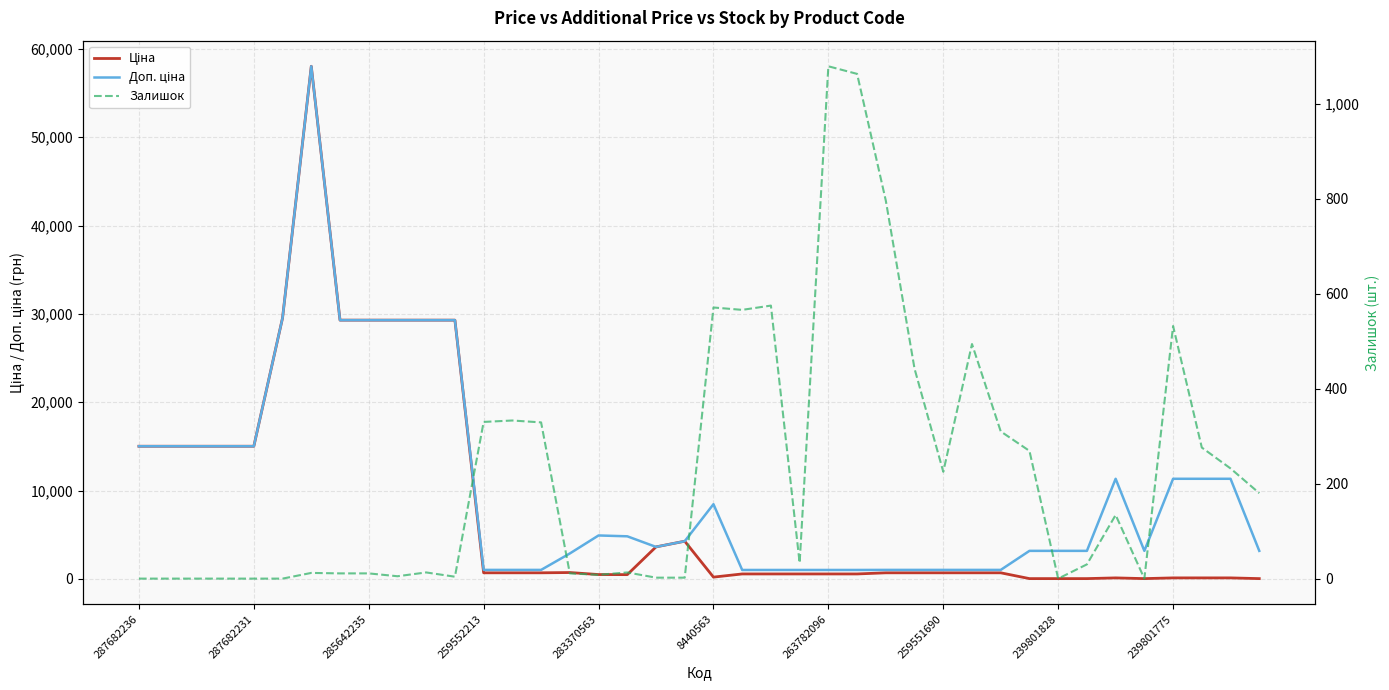

What is the difference between the highest and lowest values at 239801775?

11220.7